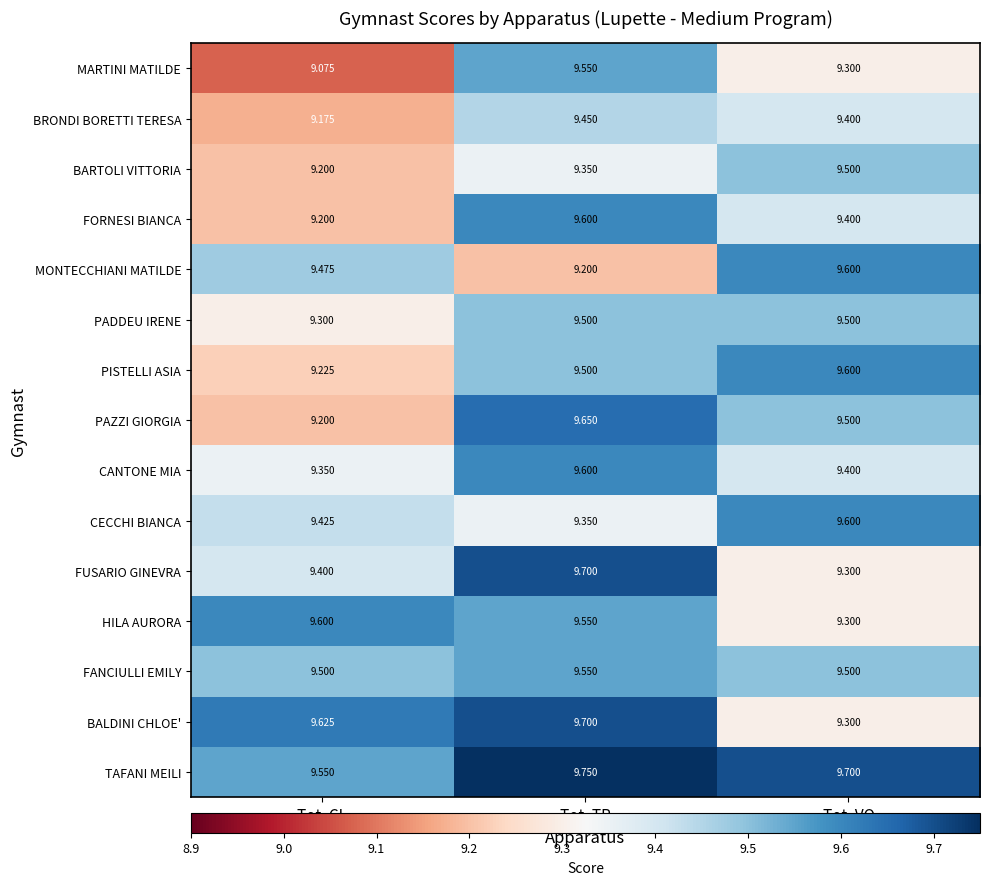

At which category is the sum across all series the highest?

Tot. TR